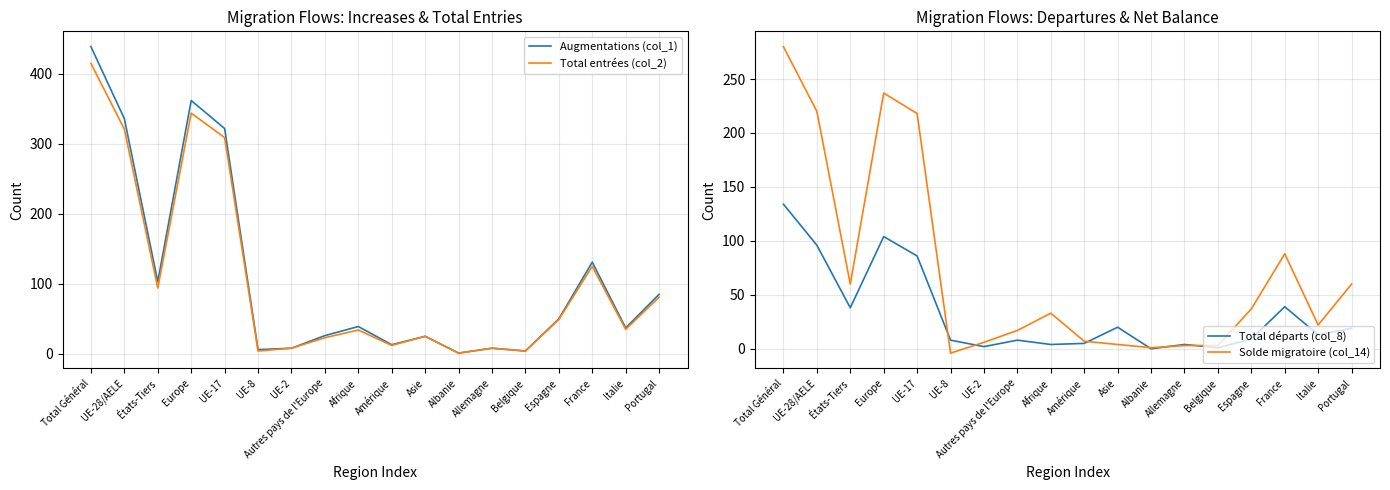

At how many categories does at least one series exceed 272?

4